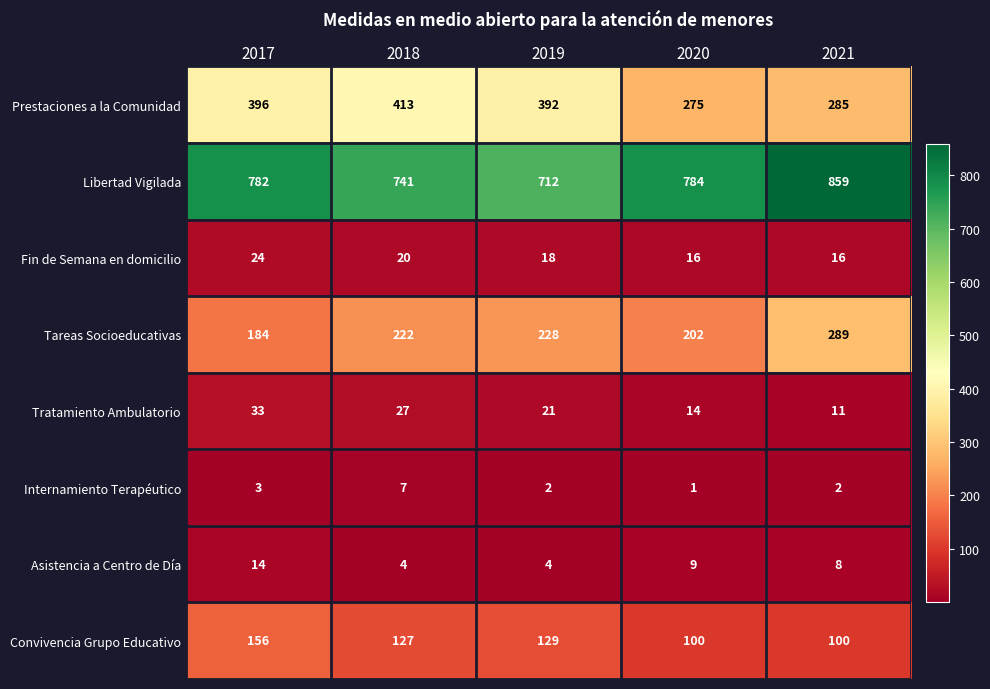

The value of Convivencia Grupo Educativo at 2019 is 56. True or false?

False